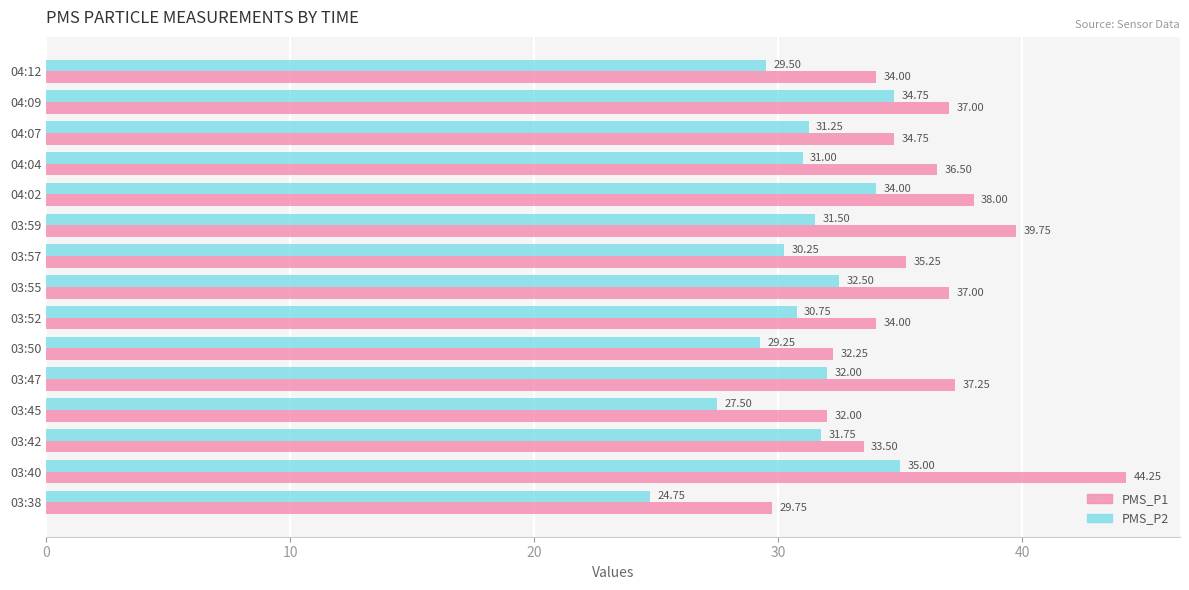

Between 03:50 and 04:12, which series saw the biggest shift?

PMS_P1